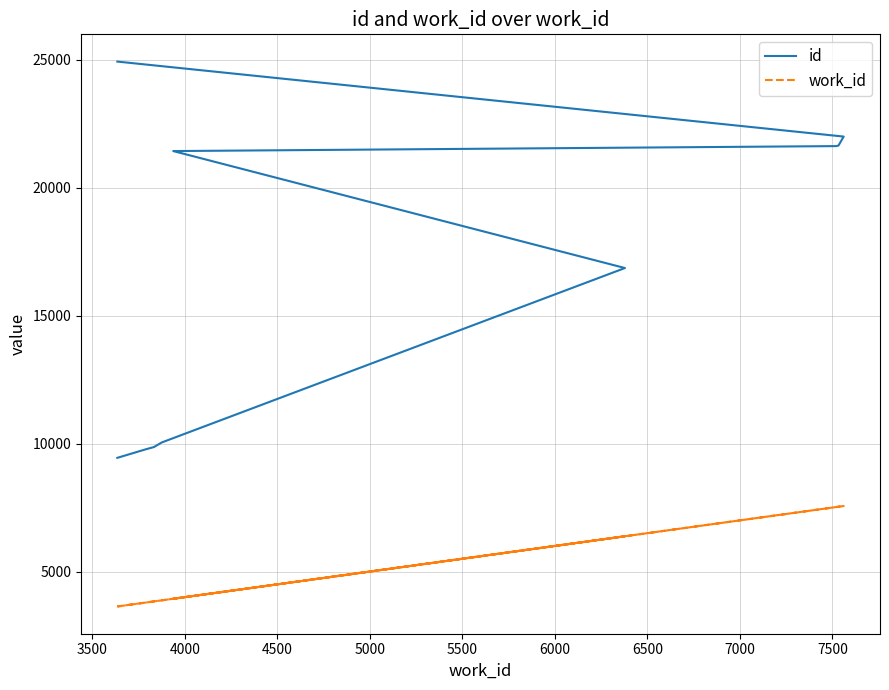

Between 4000 and 7000, which series saw the biggest shift?

id